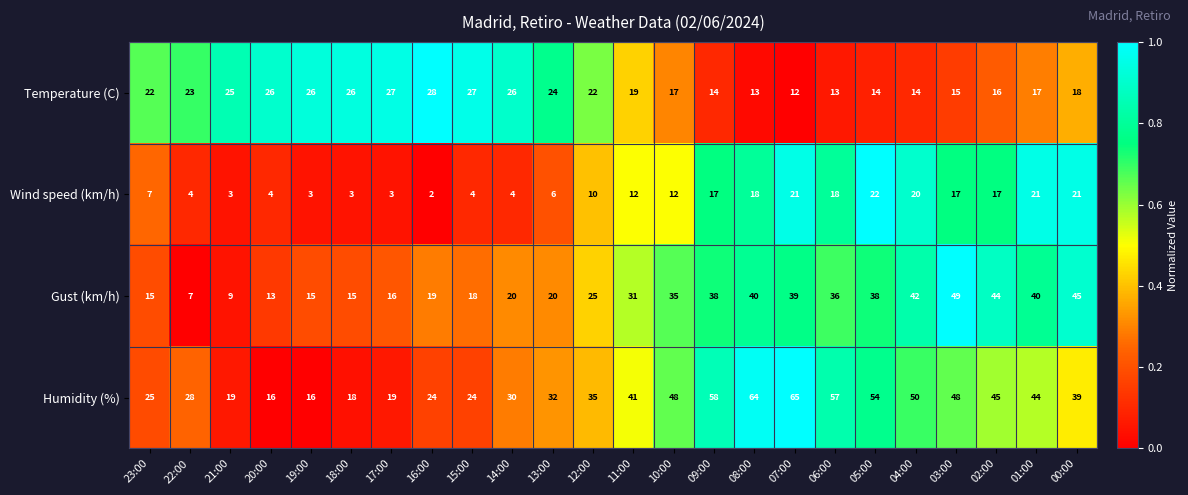

At which category is the sum across all series the highest?

07:00